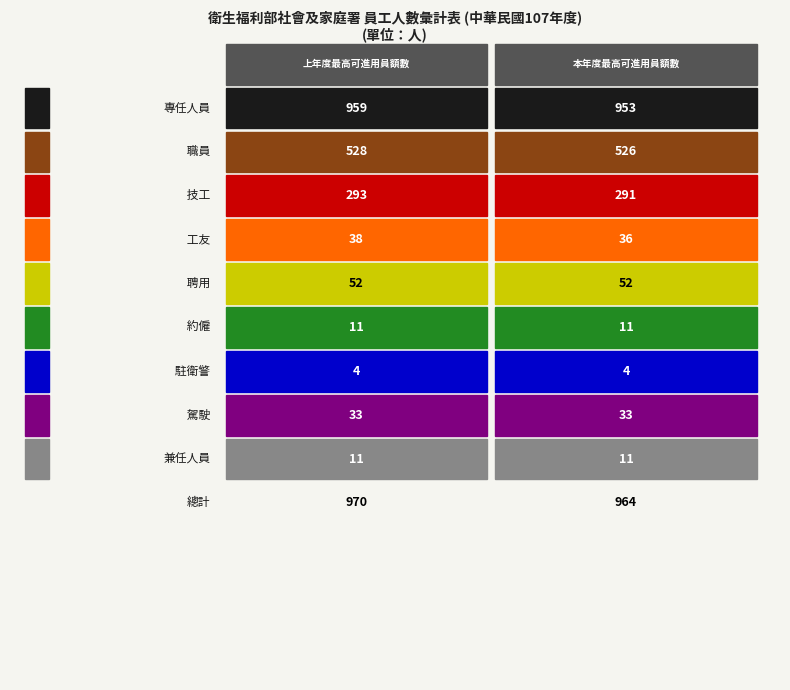

How many data points in 專任人員 are less than 959?

1